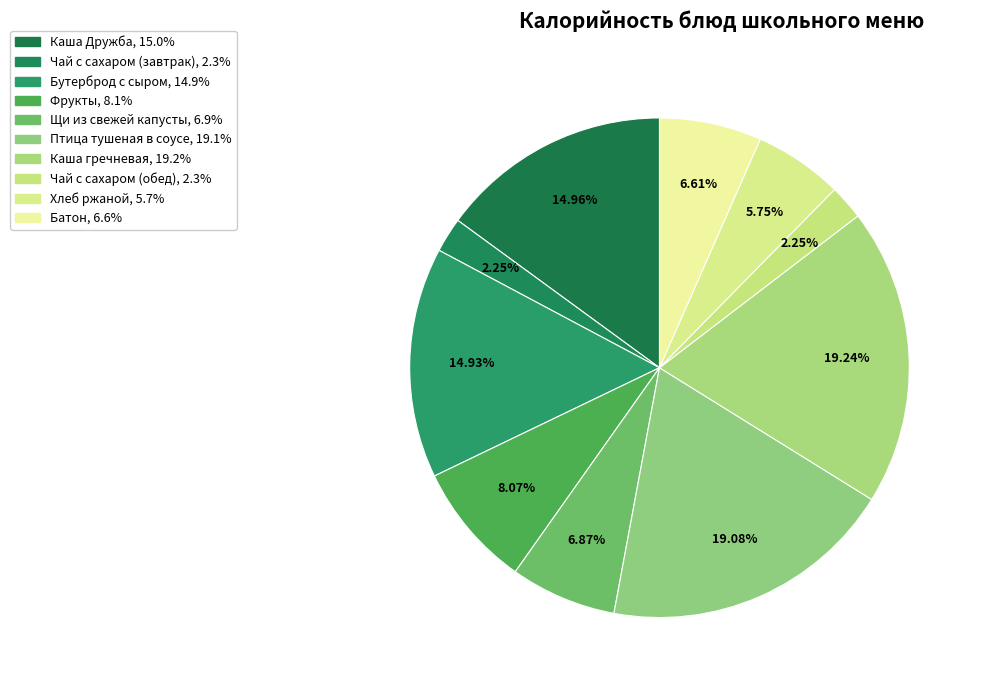

Count the number of slices in the pie.

10